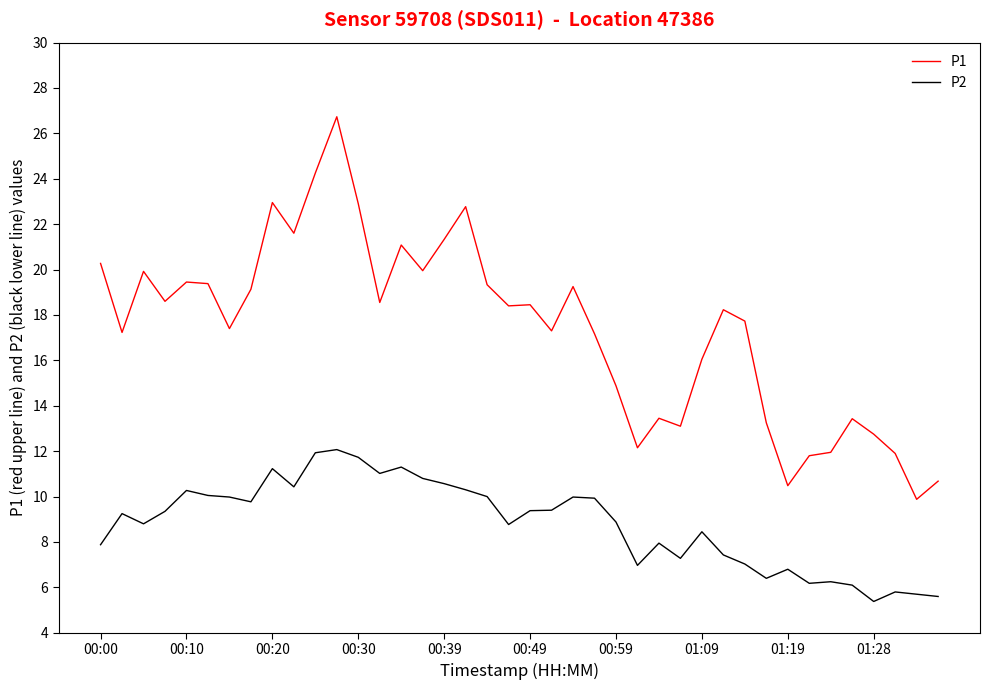

True or false: P1 and P2 cross at least once.

False